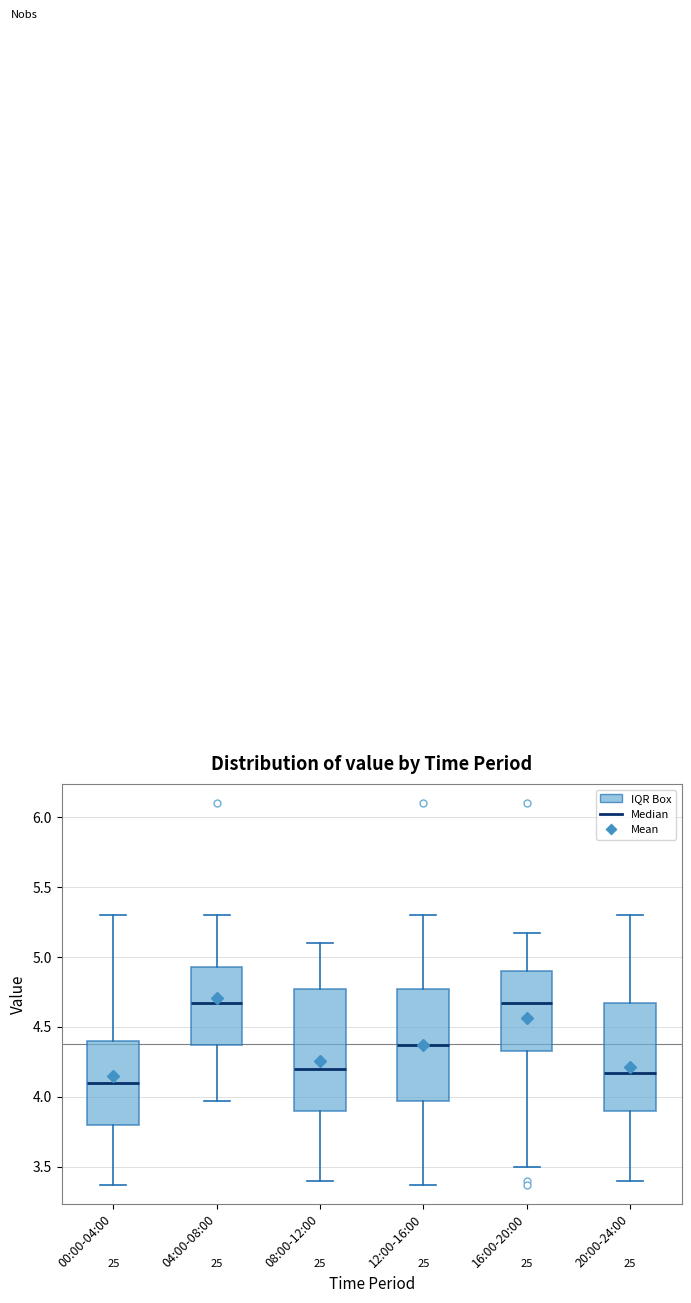

Reading left to right, transcribe this box plot: for each box, give where its median line is, the range the box spans, and where its two whiskers end, as read against the y-axis. The values are not printed on the chart, so give them approximately, as read against the axis.

00:00-04:00: median 4.10, box 3.80 to 4.40, whiskers 3.35 to 5.30
04:00-08:00: median 4.65, box 4.35 to 4.95, whiskers 3.95 to 5.30
08:00-12:00: median 4.20, box 3.90 to 4.75, whiskers 3.40 to 5.10
12:00-16:00: median 4.35, box 3.95 to 4.75, whiskers 3.35 to 5.30
16:00-20:00: median 4.65, box 4.35 to 4.90, whiskers 3.50 to 5.15
20:00-24:00: median 4.15, box 3.90 to 4.65, whiskers 3.40 to 5.30